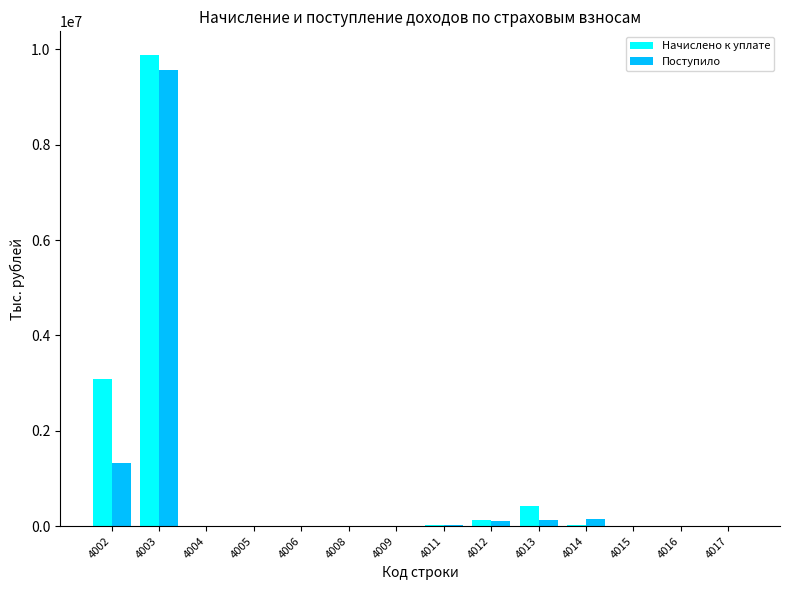

At which category is the sum across all series the highest?

4003